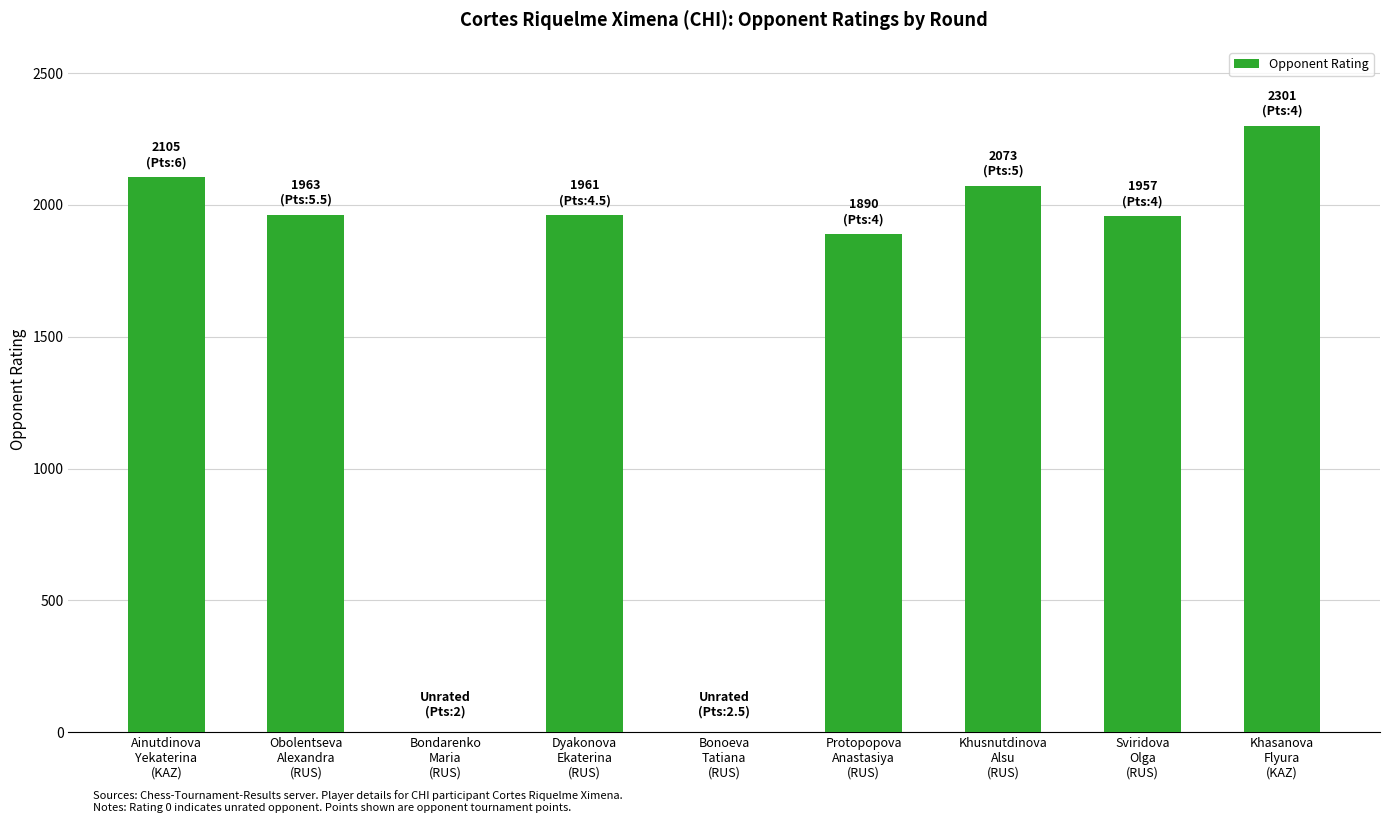

What is the maximum value shown in the chart?

2301